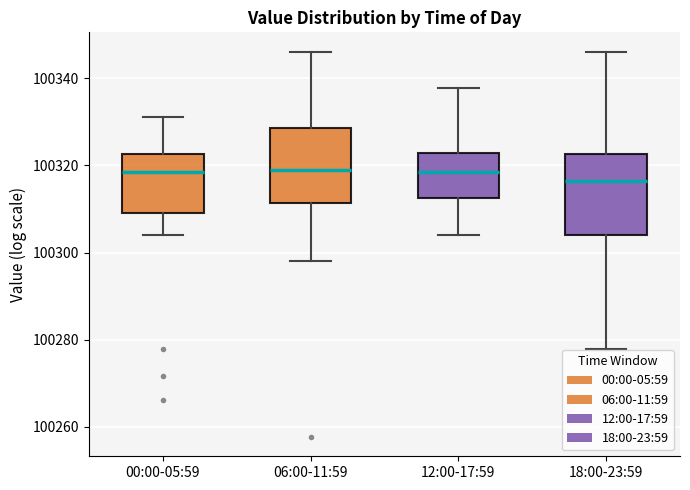

Reading left to right, read every box against the y-axis: the position of its median line, the range the box covers, and the ends of its whiskers. The values are not printed on the chart, so give them approximately, as read against the axis.

00:00-05:59: median 100318, box 100310 to 100322, whiskers 100304 to 100332
06:00-11:59: median 100320, box 100312 to 100328, whiskers 100298 to 100346
12:00-17:59: median 100318, box 100312 to 100322, whiskers 100304 to 100338
18:00-23:59: median 100316, box 100304 to 100322, whiskers 100278 to 100346